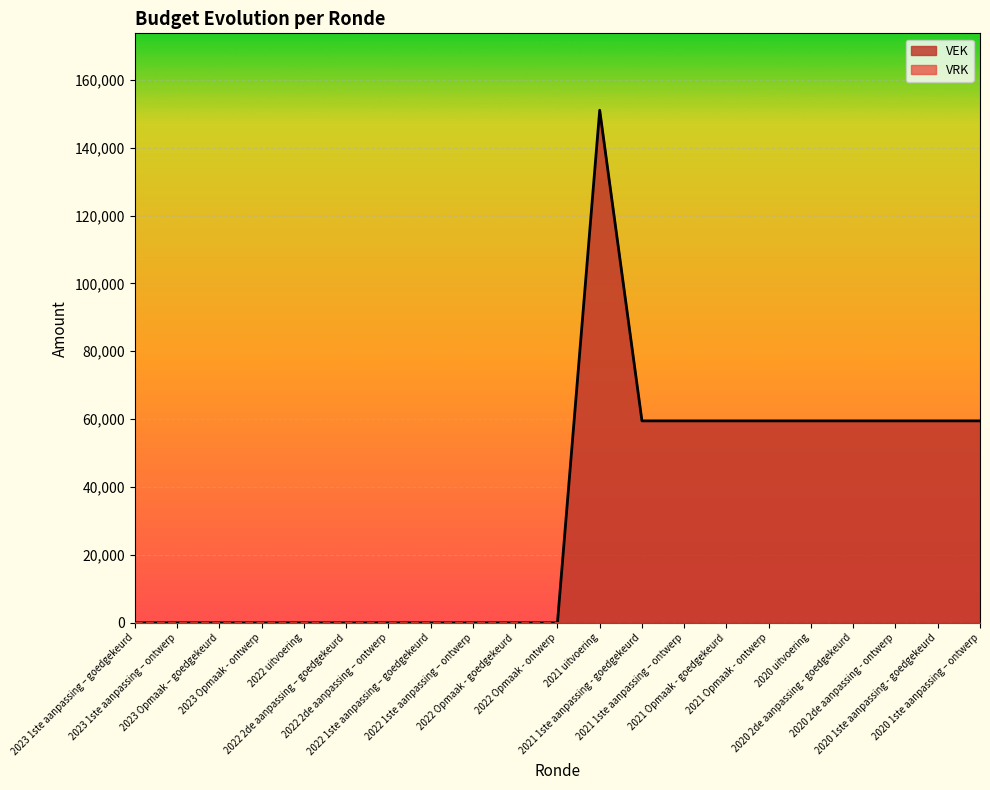

True or false: the data shows 96053 at 2020 uitvoering.

False